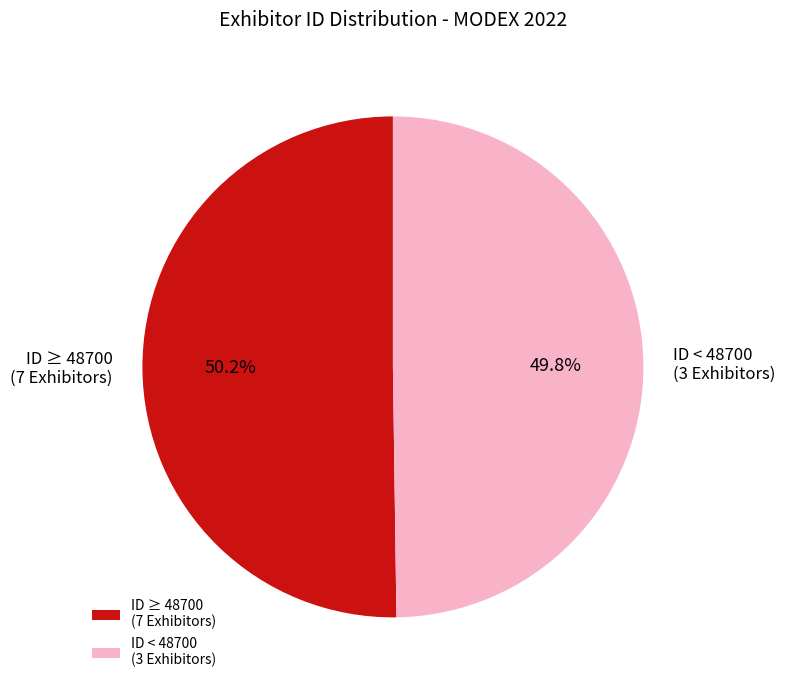

Is there any slice that represents more than half of the pie?

Yes